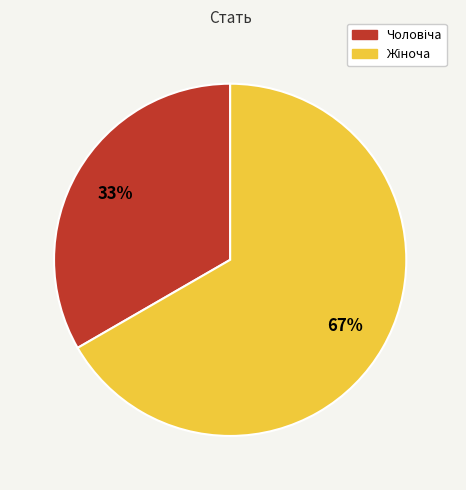

Is there any slice that represents more than half of the pie?

Yes